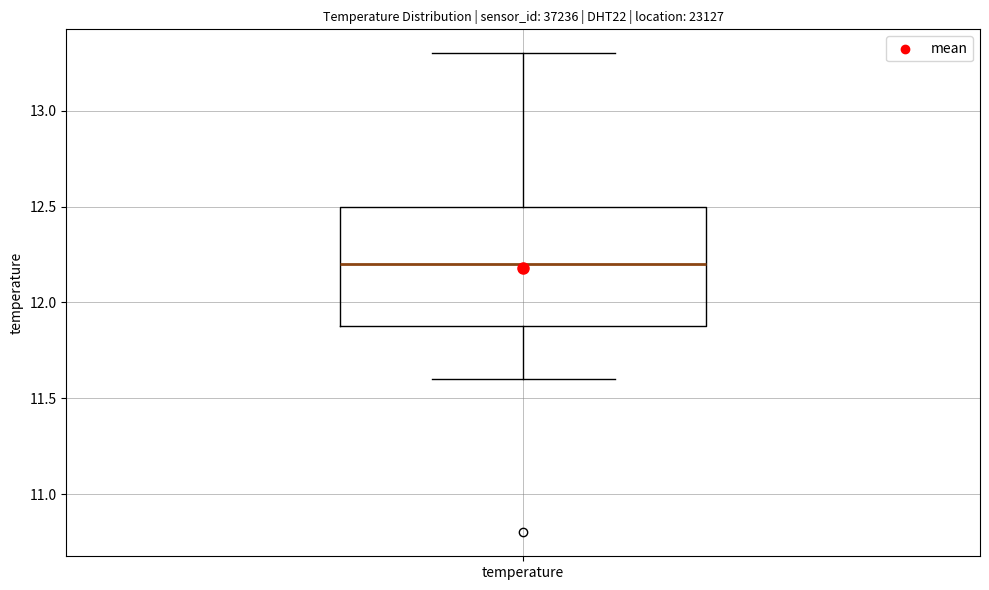

Where does the median line of the box for temperature sit on the y-axis? The values are not printed on the chart, so give them approximately, as read against the axis.

12.2